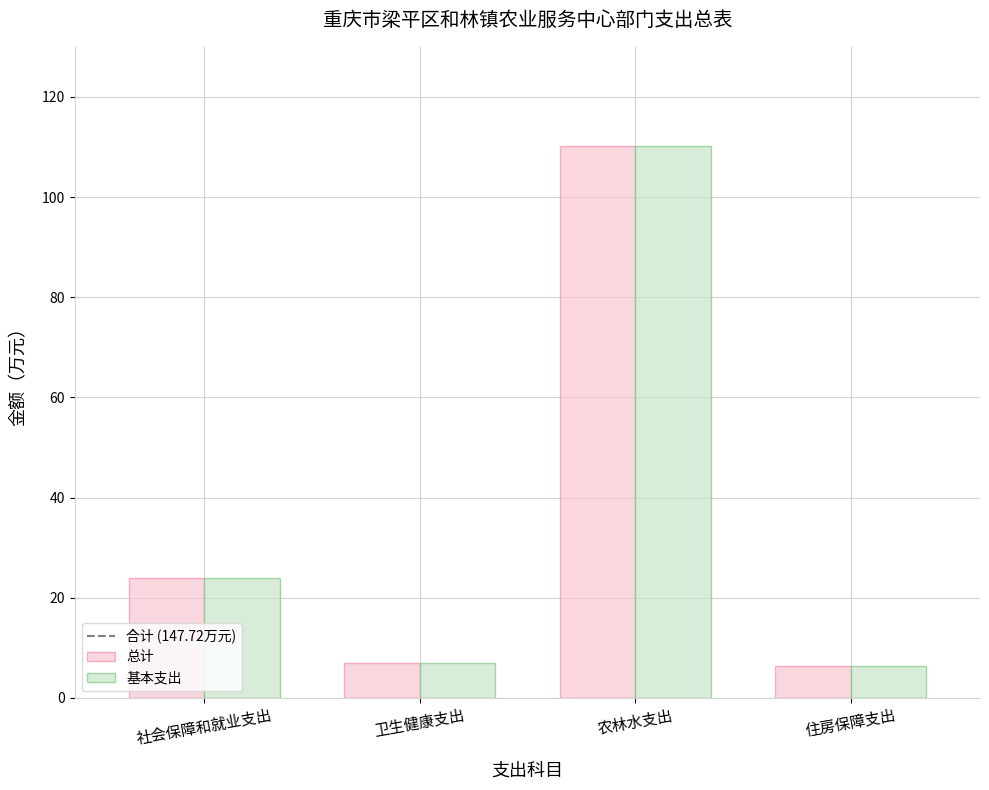

How many bars are there in each group?

2